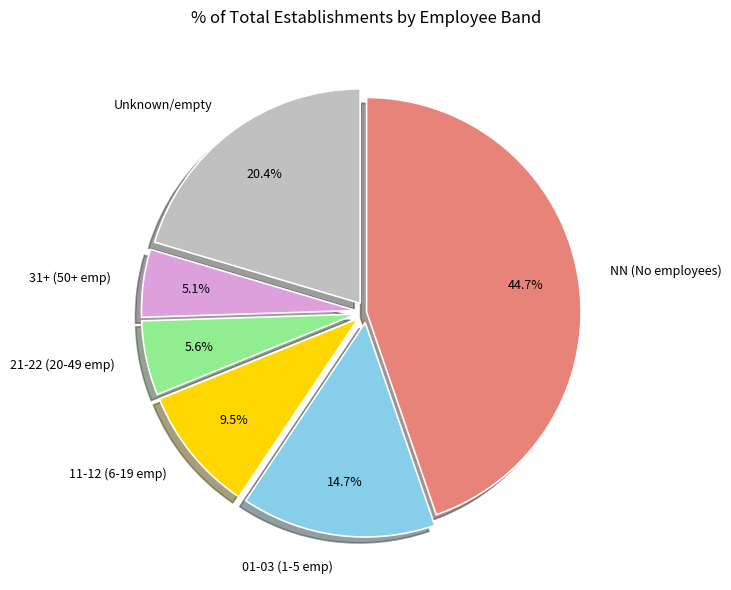

Between NN (No employees) and 11-12 (6-19 emp), which is larger?

NN (No employees)